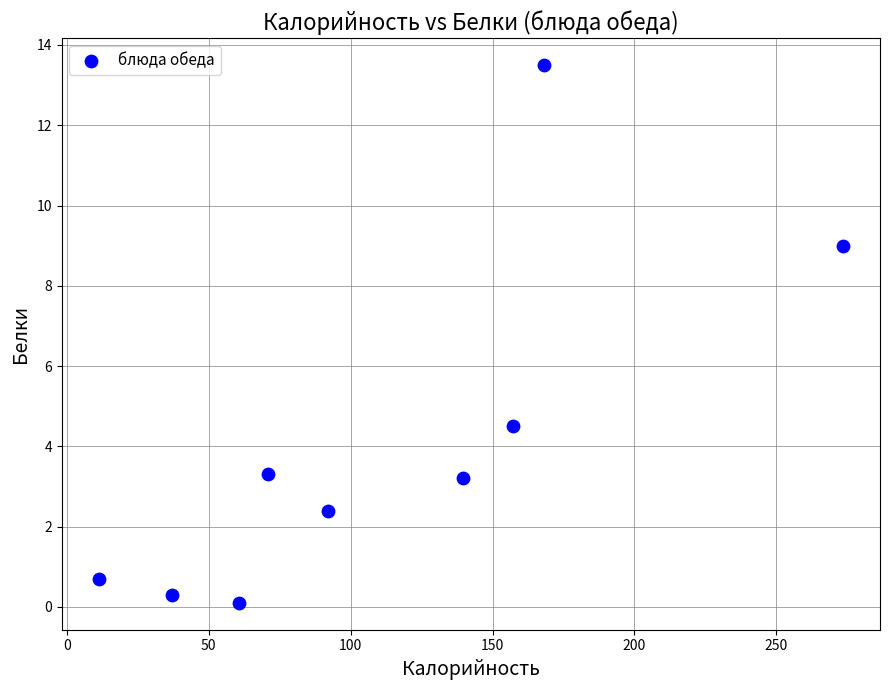

What Y value in the scatter plot is closest to 6?

4.5